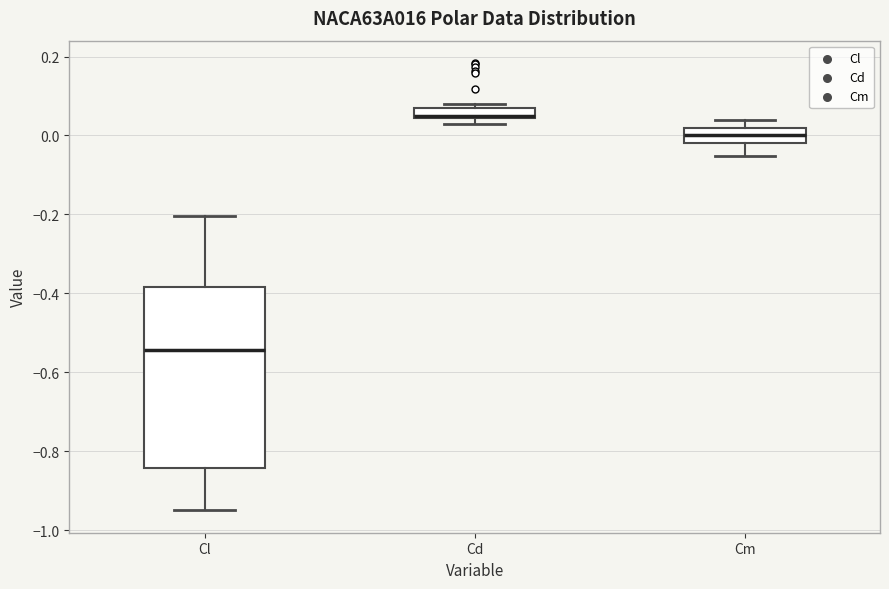

Comparing the boxes themselves (not the whiskers), which one is the tallest?

Cl